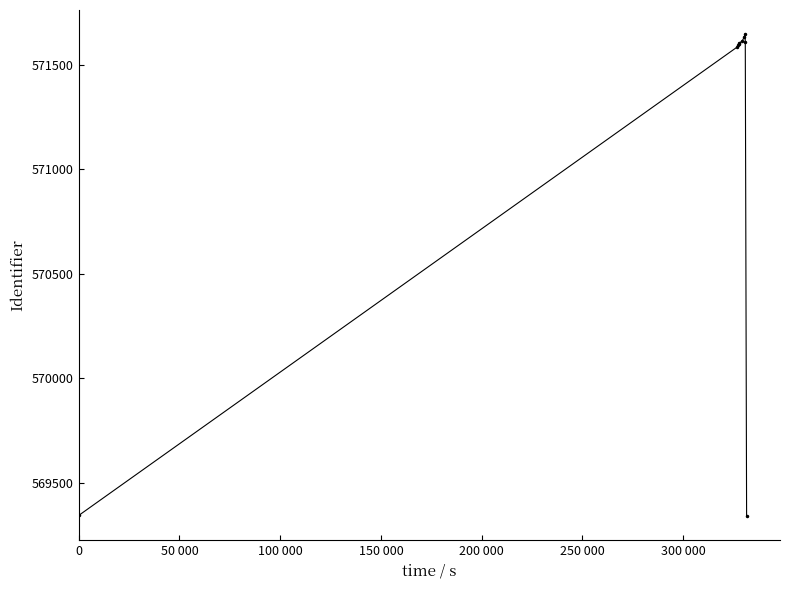

What is the difference between the maximum and second lowest values?

2303